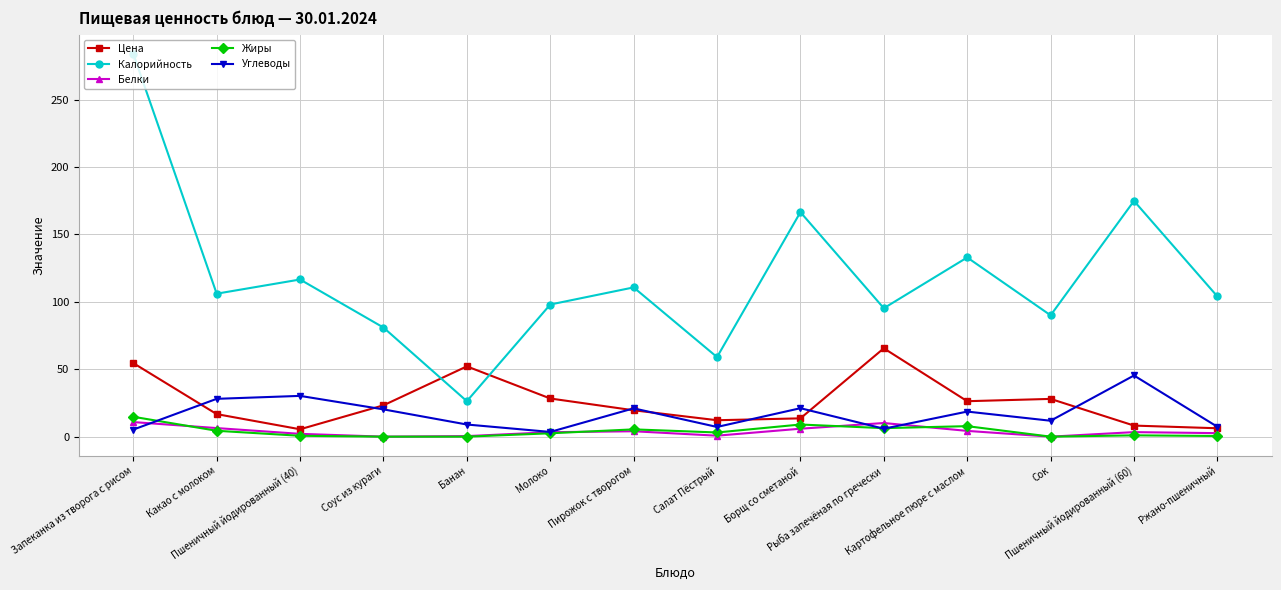

What is the maximum value for Белки?

10.8